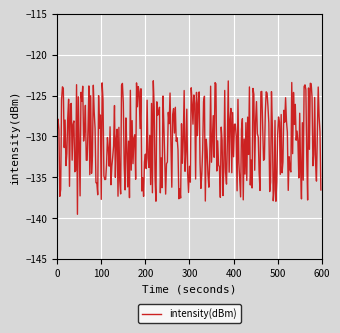

What is the difference between the maximum and minimum values?

16.3